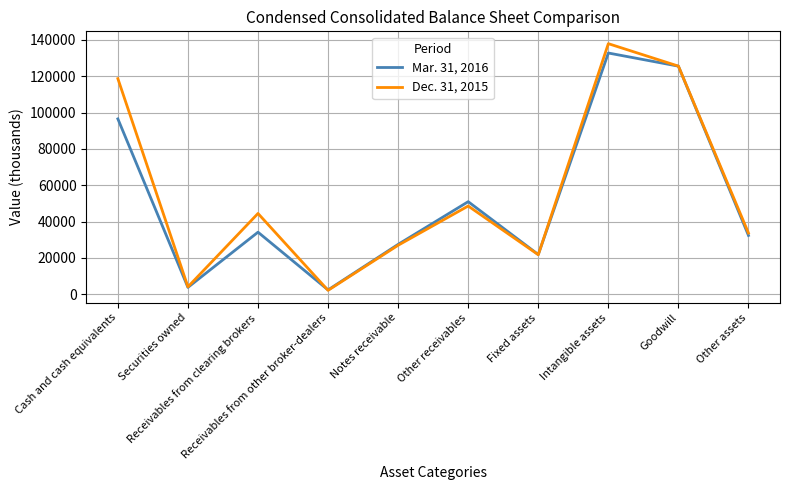

The value of Dec. 31, 2015 at Securities owned is 4079. True or false?

True